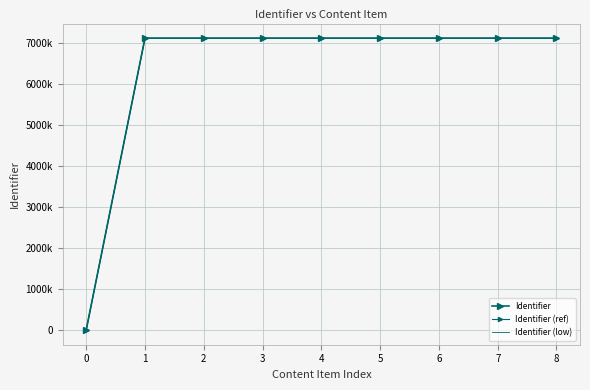

True or false: Identifier (ref) has more than 1 points higher than both neighbors.

False